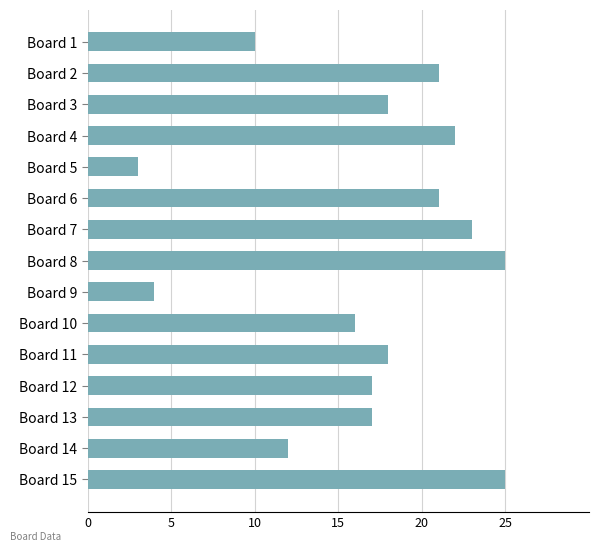

True or false: the data shows 18 at Board 3.

True